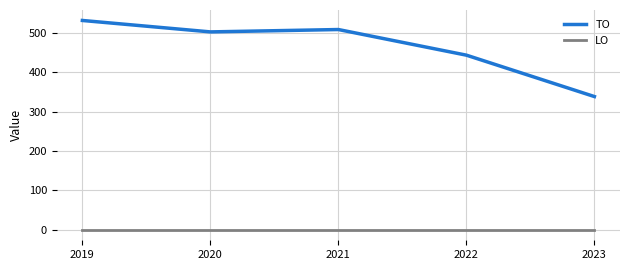

What is the total value across all series at 2021?

508